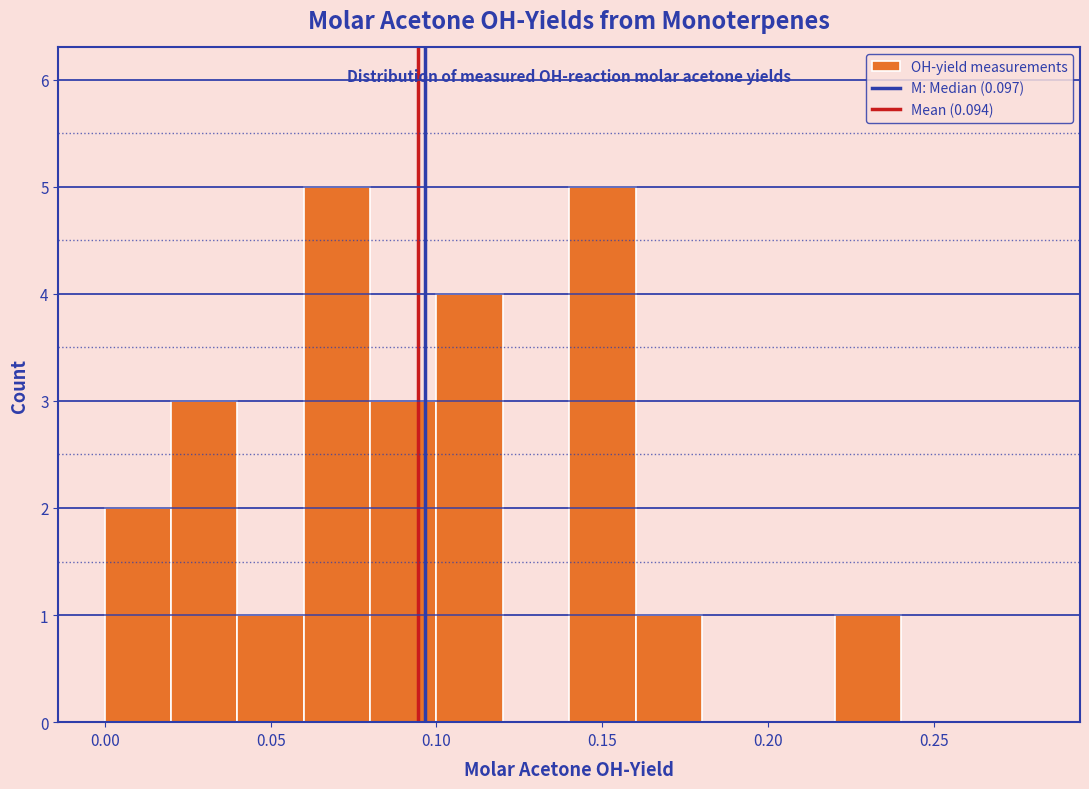

Reading left to right, transcribe this chart: for each bar, give the range it covers on the x-axis and its height. The values are not printed on the chart, so give them approximately, as read against the axis.

0.00 to 0.02: 2
0.02 to 0.04: 3
0.04 to 0.06: 1
0.06 to 0.08: 5
0.08 to 0.10: 3
0.10 to 0.12: 4
0.12 to 0.14: 0
0.14 to 0.16: 5
0.16 to 0.18: 1
0.18 to 0.20: 0
0.20 to 0.22: 0
0.22 to 0.24: 1
0.24 to 0.26: 0
0.26 to 0.28: 0